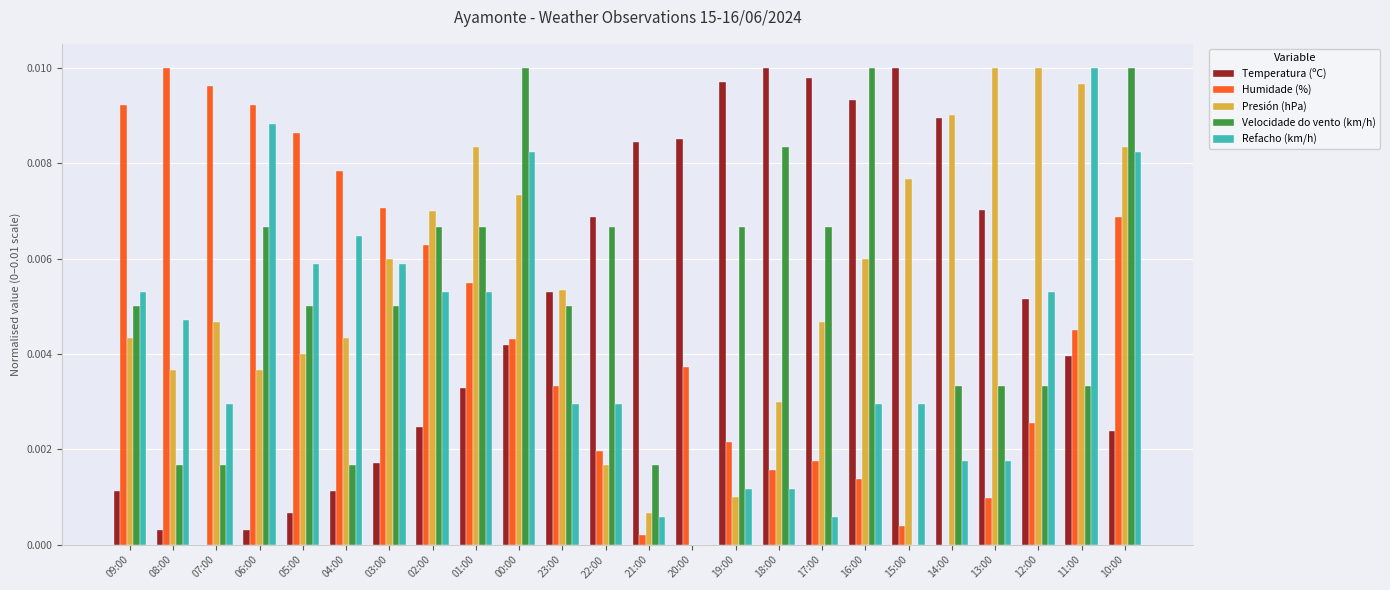

How many positive values does the Presión (hPa) series have?

23